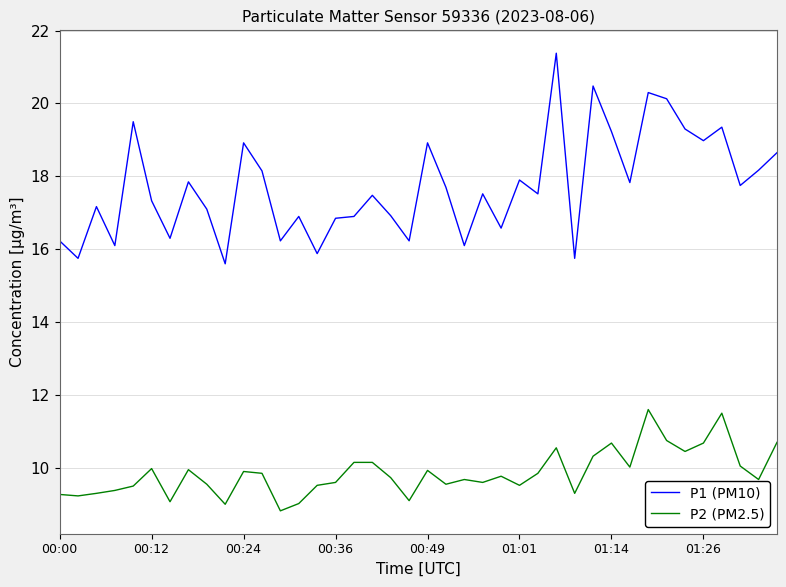

True or false: P1 (PM10) and P2 (PM2.5) cross at least once.

False